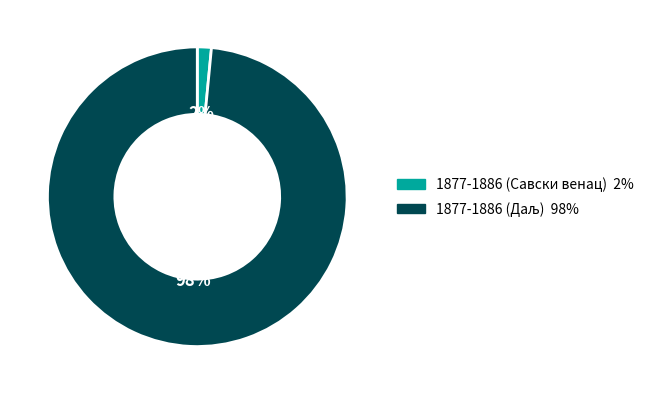

To the nearest percent, what is the average slice percentage?

50%